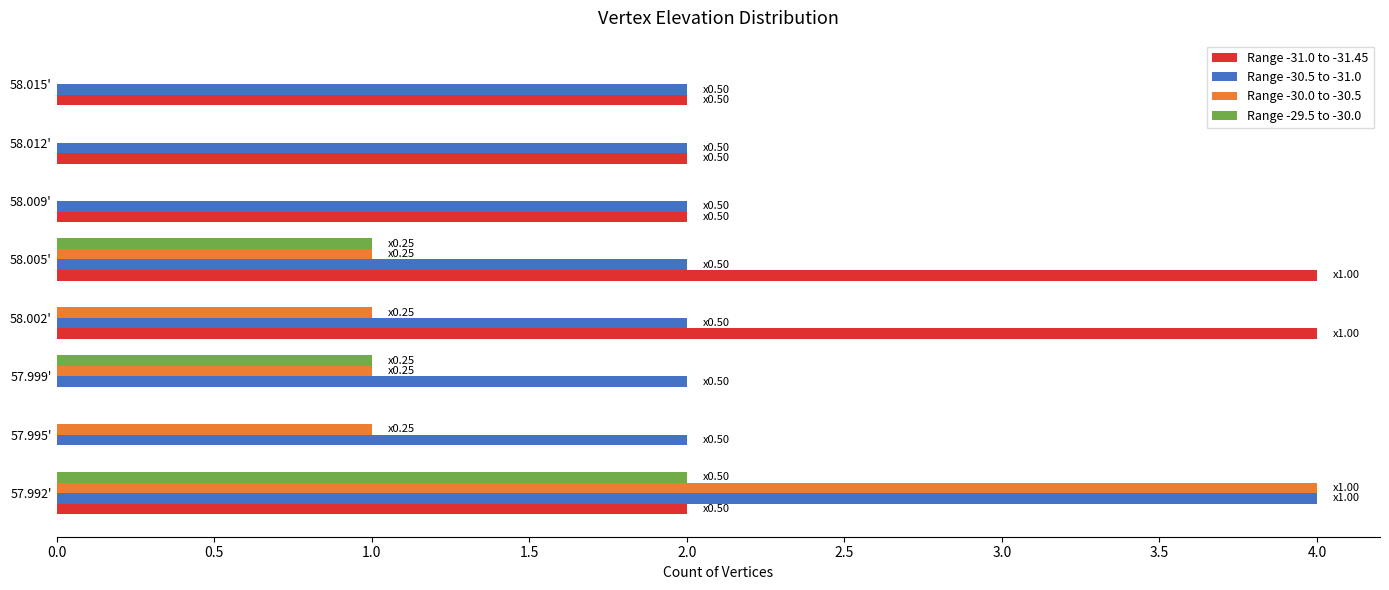

What is the greatest value displayed?

4